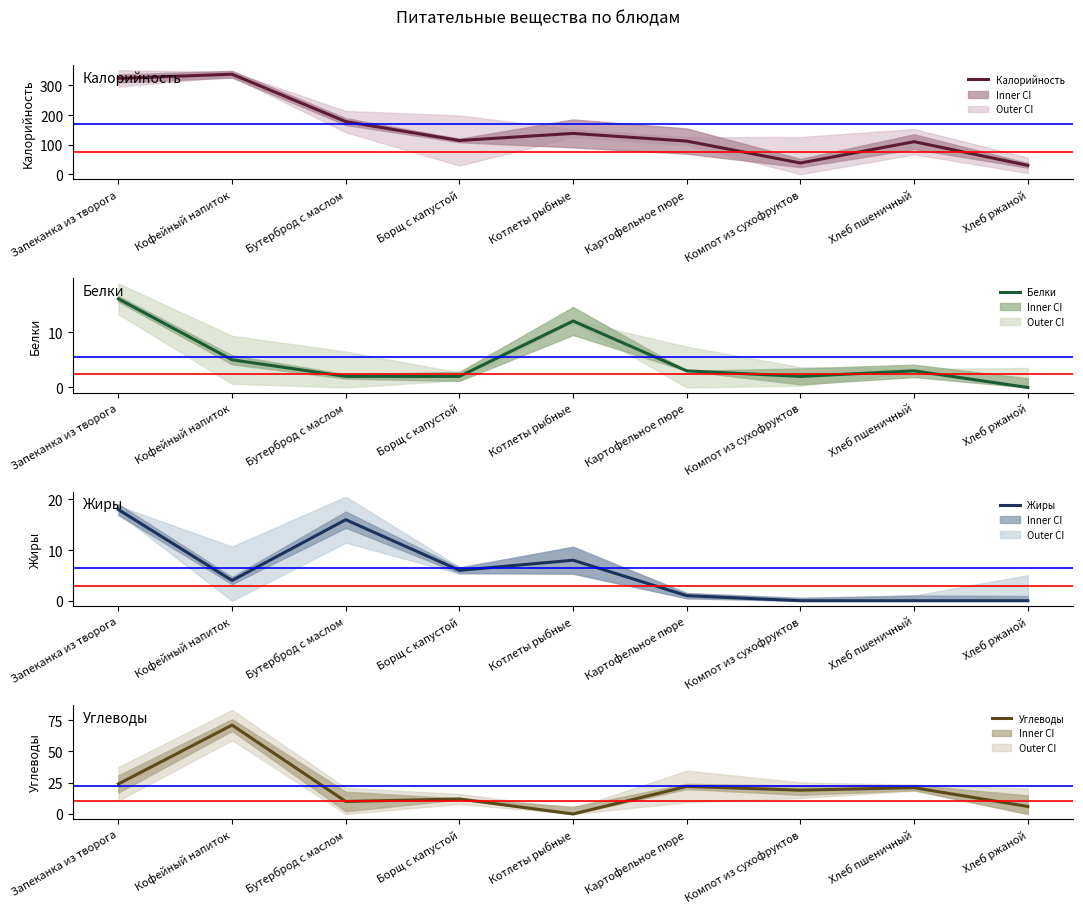

How many values in the Жиры series exceed 4?

4